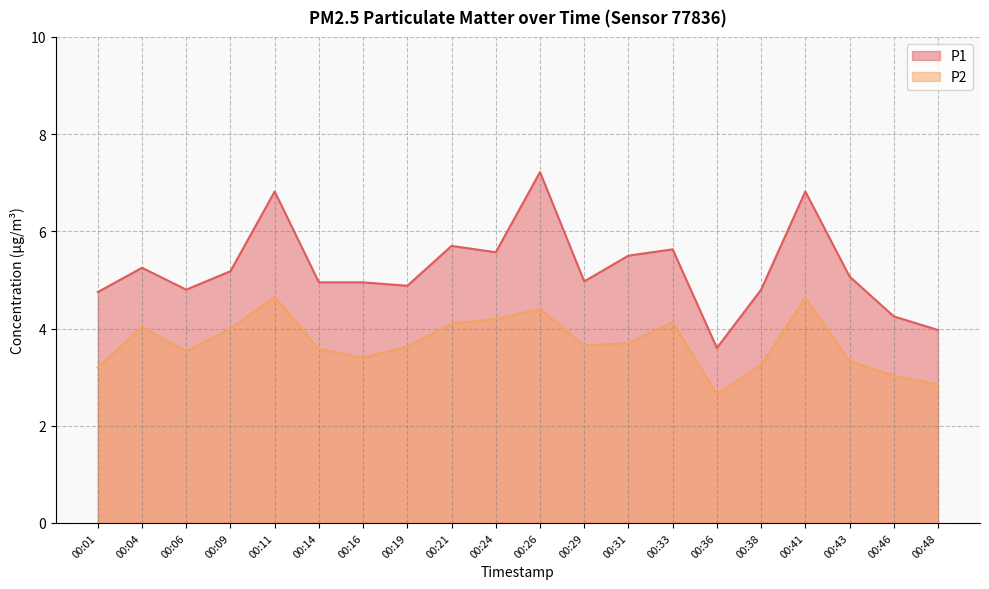

How many data points in P2 are less than 3?

2